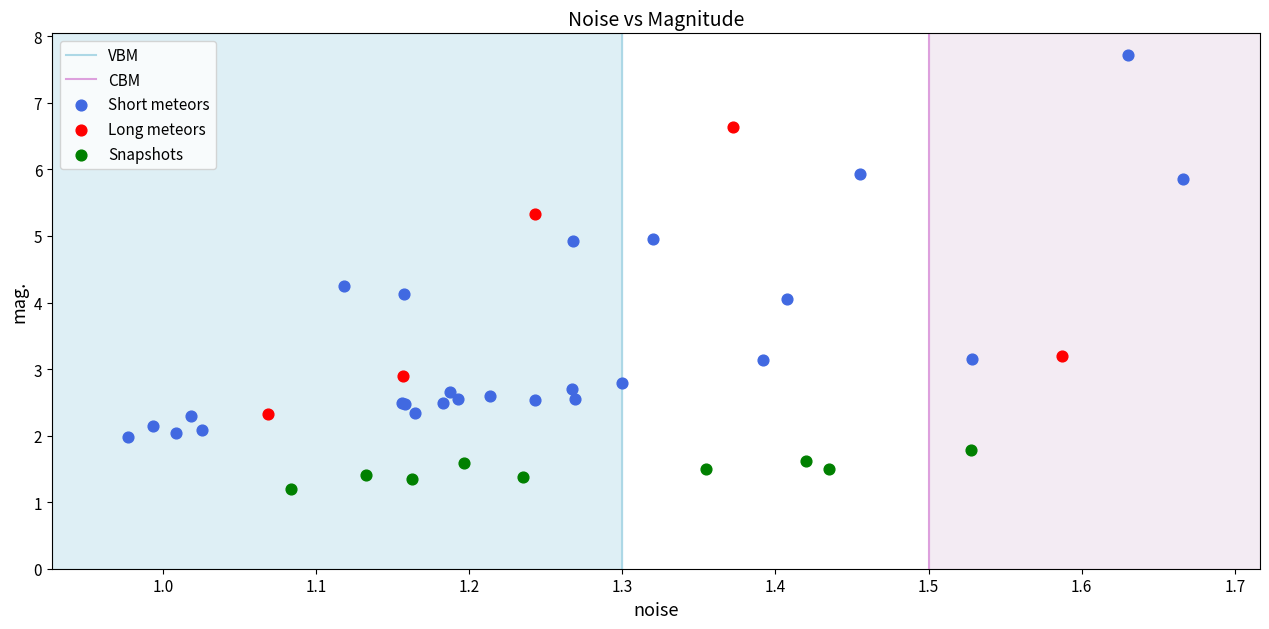

Which series contains the highest Y value?

Short meteors